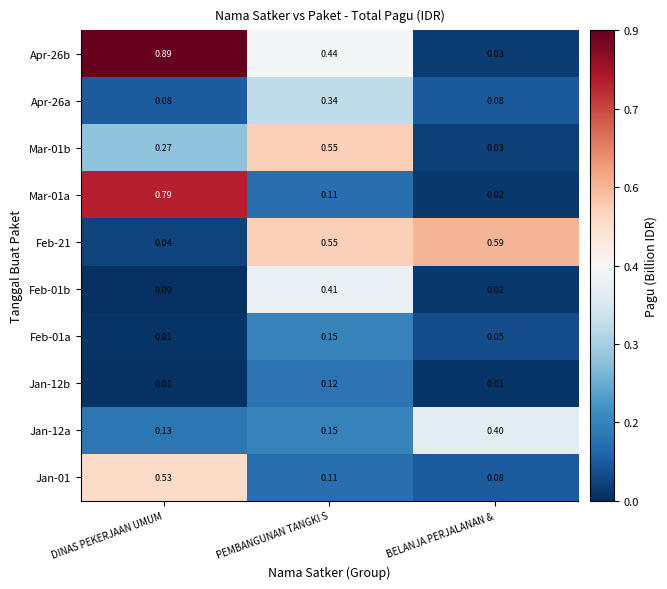

Rank the categories by Feb-01b value from highest to lowest.

PEMBANGUNAN TANGKI S, BELANJA PERJALANAN &, DINAS PEKERJAAN UMUM